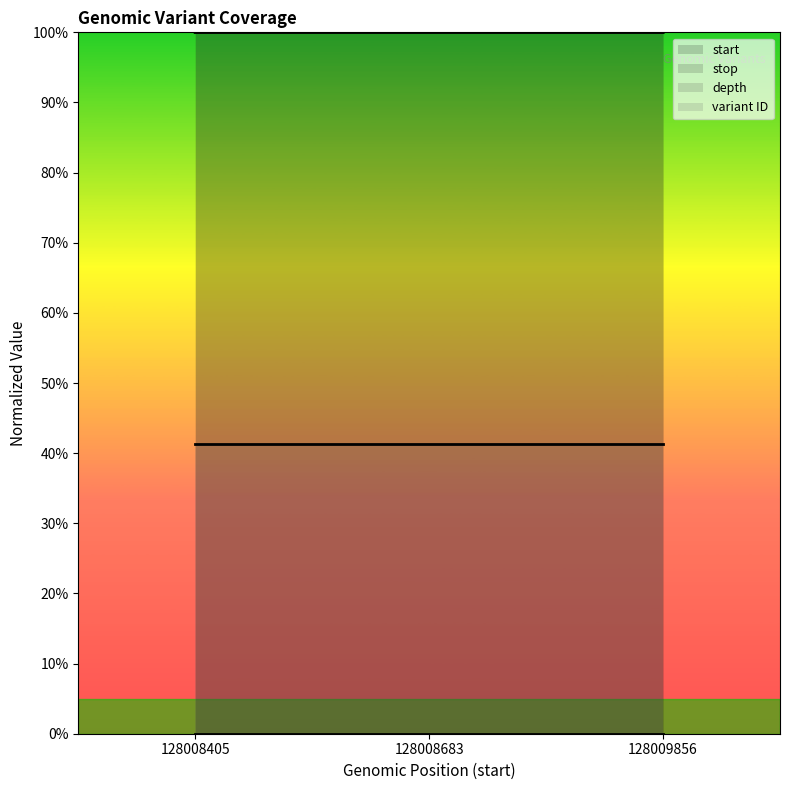

Which category has the lowest value in the variant ID series?

128008405